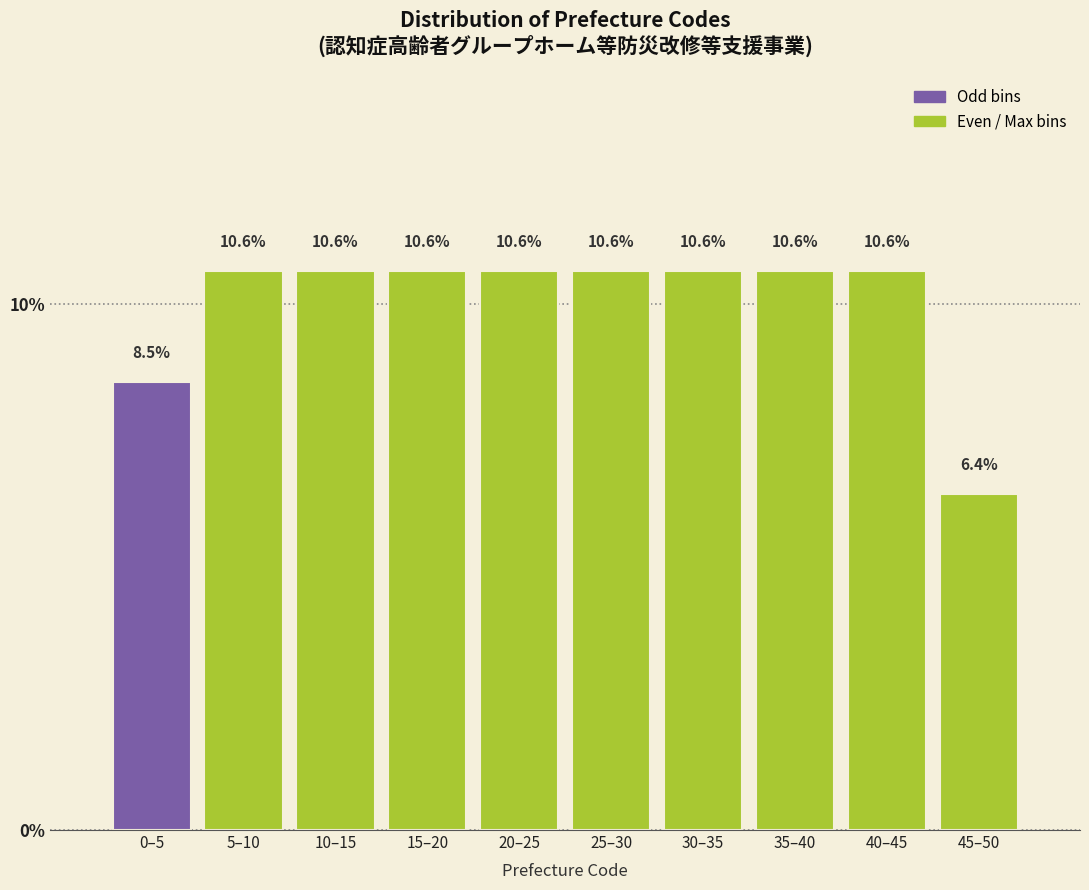

Reading left to right, what are all the values shown in this chart?

0–5=8.5	5–10=10.6	10–15=10.6	15–20=10.6	20–25=10.6	25–30=10.6	30–35=10.6	35–40=10.6	40–45=10.6	45–50=6.4